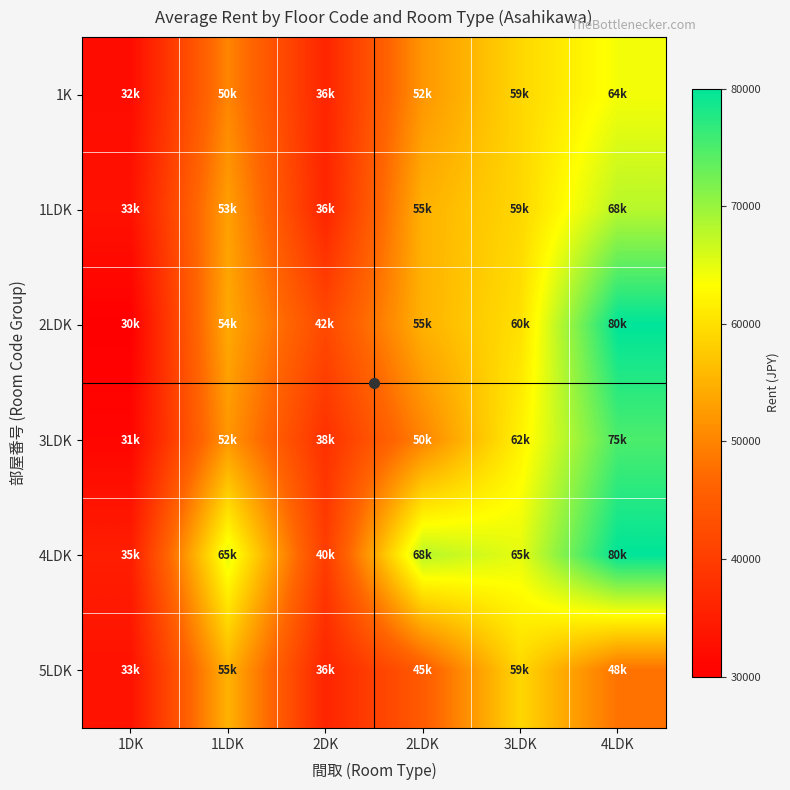

What is the minimum value shown in the chart?

30000